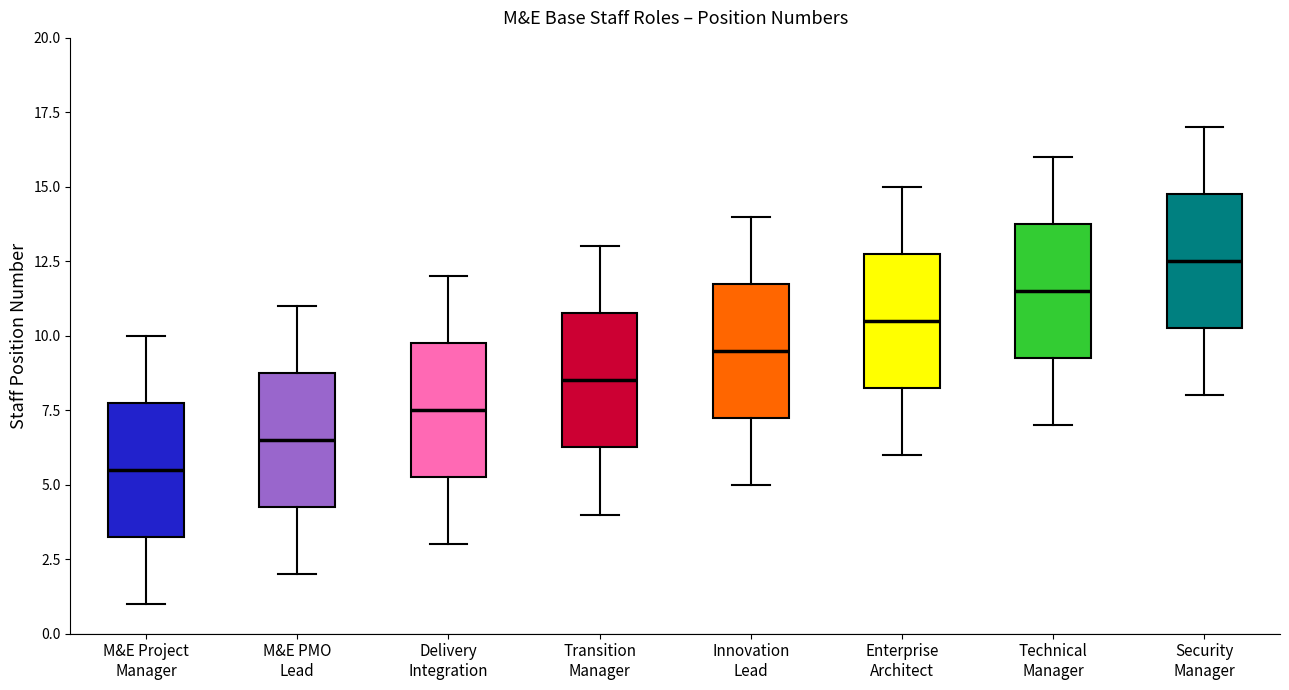

Reading left to right, read every box against the y-axis: the position of its median line, the range the box covers, and the ends of its whiskers. The values are not printed on the chart, so give them approximately, as read against the axis.

M&E Project Manager: median 5.5, box 3.5 to 8.0, whiskers 1.0 to 10.0
M&E PMO Lead: median 6.5, box 4.5 to 9.0, whiskers 2.0 to 11.0
Delivery Integration: median 7.5, box 5.5 to 10.0, whiskers 3.0 to 12.0
Transition Manager: median 8.5, box 6.5 to 11.0, whiskers 4.0 to 13.0
Innovation Lead: median 9.5, box 7.5 to 12.0, whiskers 5.0 to 14.0
Enterprise Architect: median 10.5, box 8.5 to 13.0, whiskers 6.0 to 15.0
Technical Manager: median 11.5, box 9.5 to 14.0, whiskers 7.0 to 16.0
Security Manager: median 12.5, box 10.5 to 15.0, whiskers 8.0 to 17.0